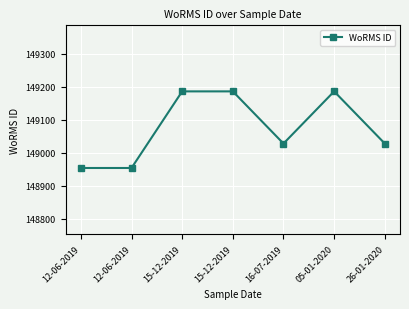

True or false: the data has more than 2 interior local peaks.

False